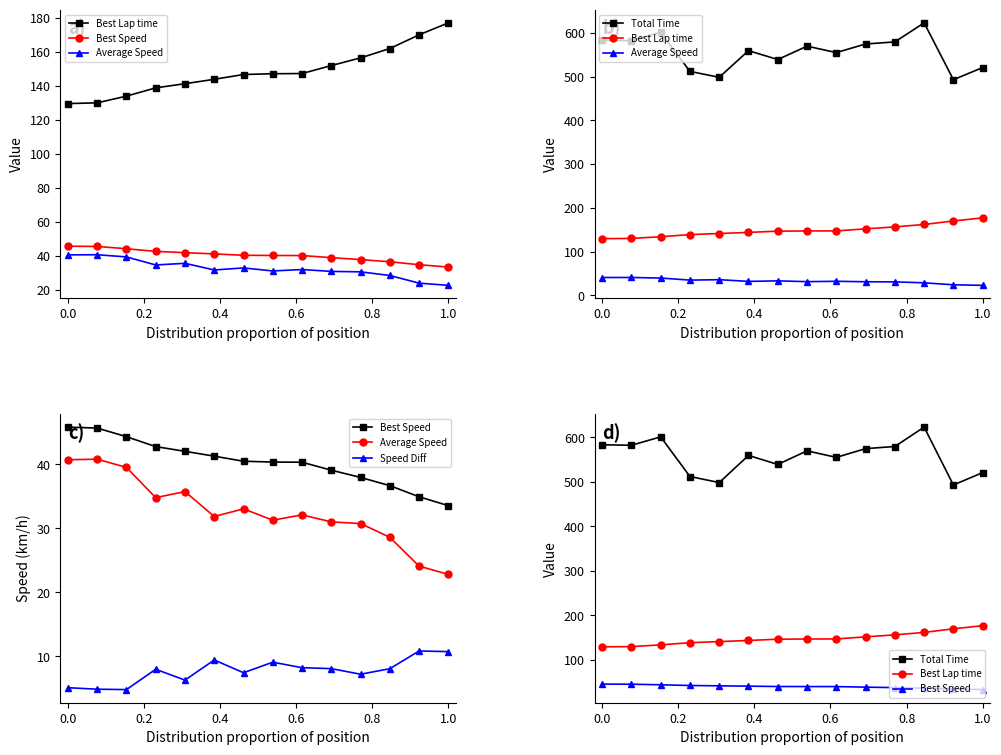

Is this an area chart (filled region under the line)?

No